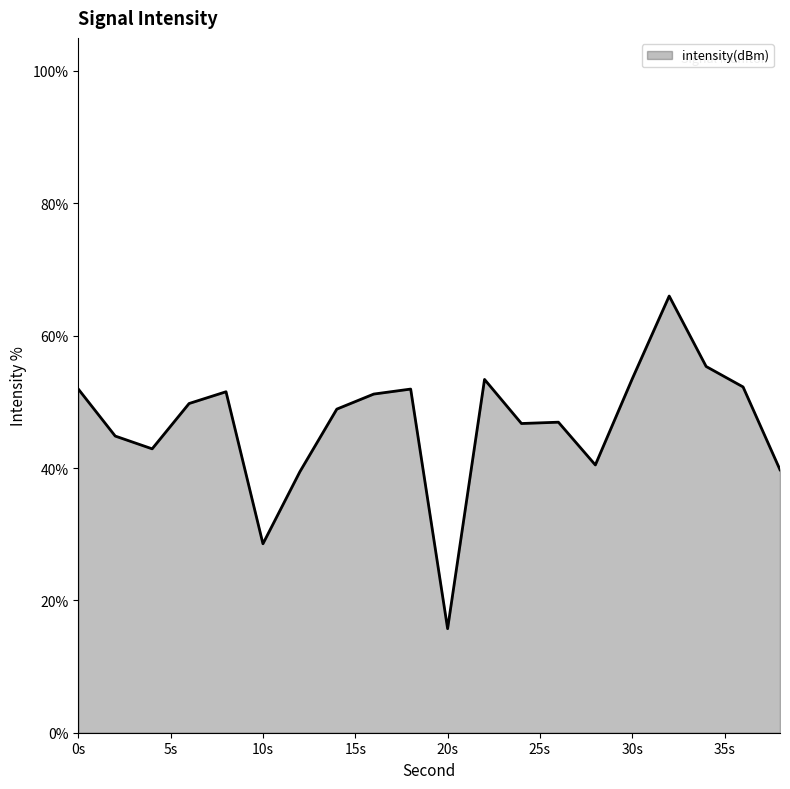

What is the difference between the maximum and minimum values?

50.3